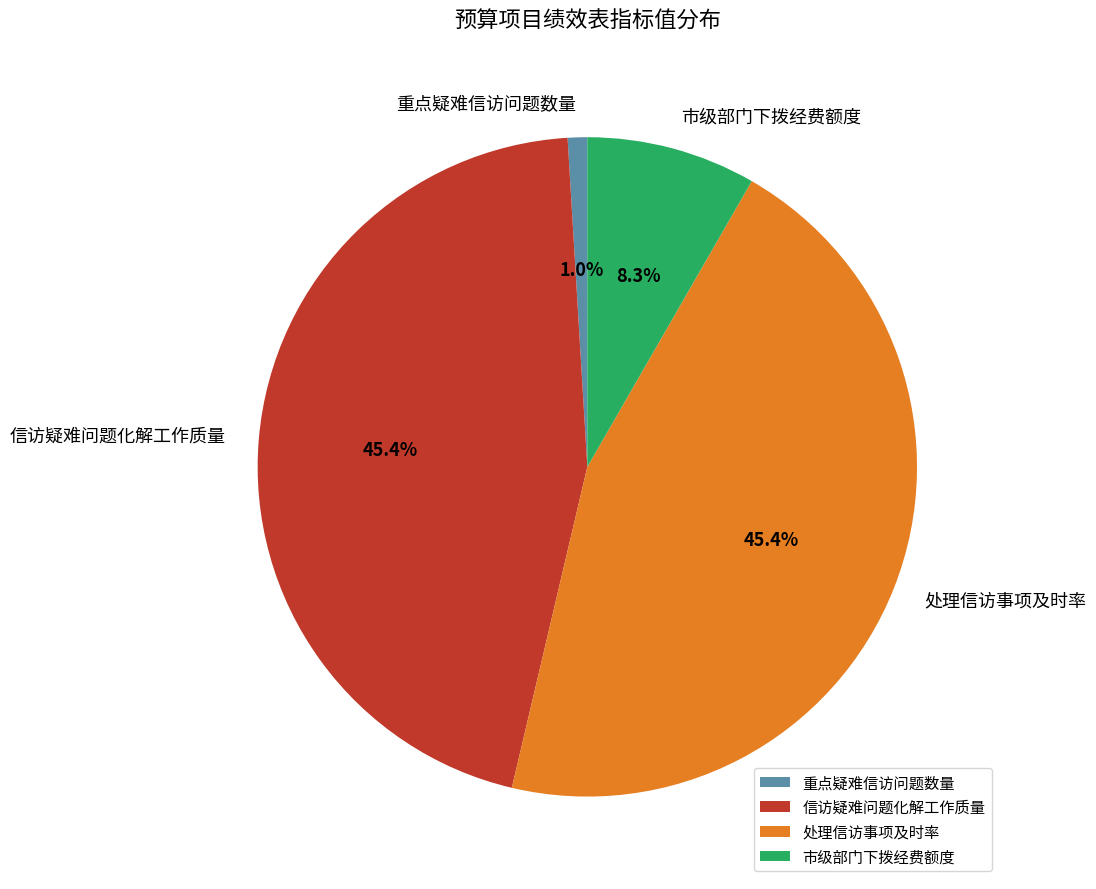

To the nearest percent, what portion does 信访疑难问题化解工作质量 represent?

45%